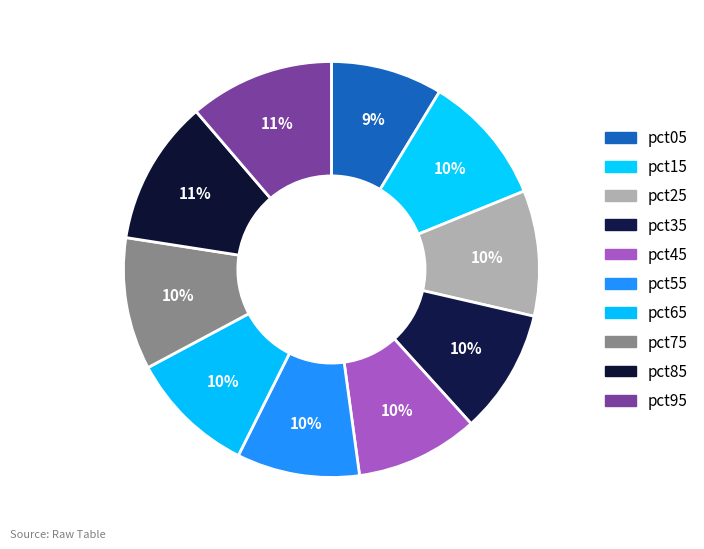

To the nearest percent, what is the combined percentage of pct05 and pct35?

18%